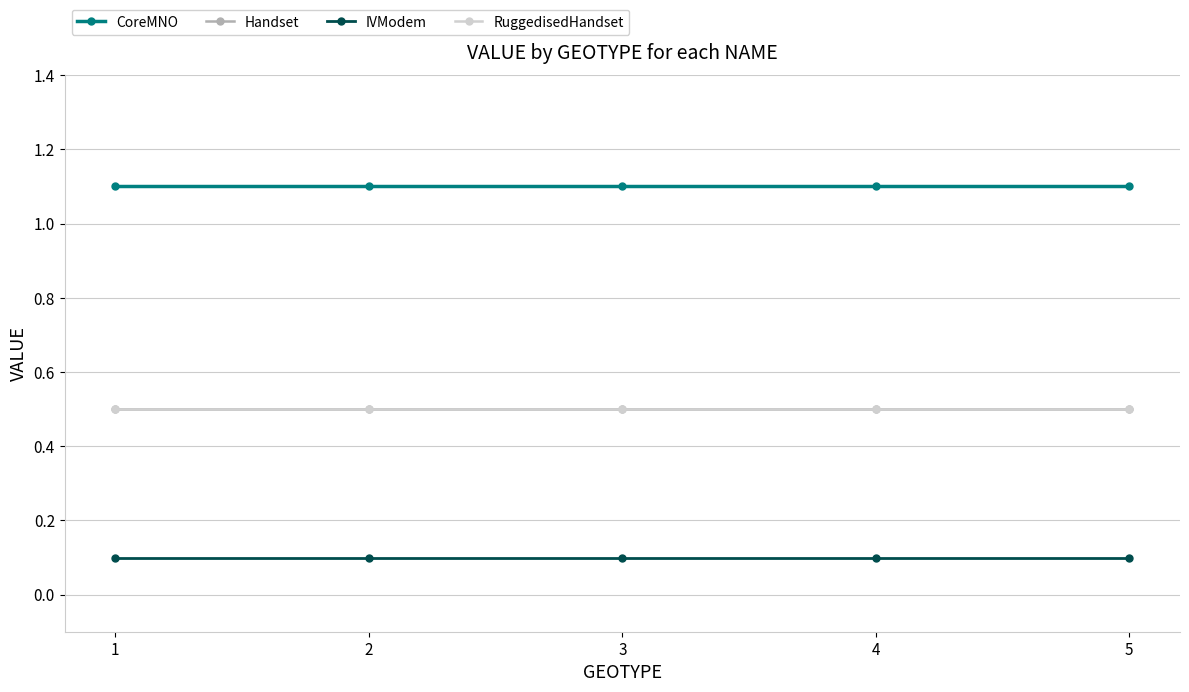

The value of CoreMNO at 5 is 1.9. True or false?

False